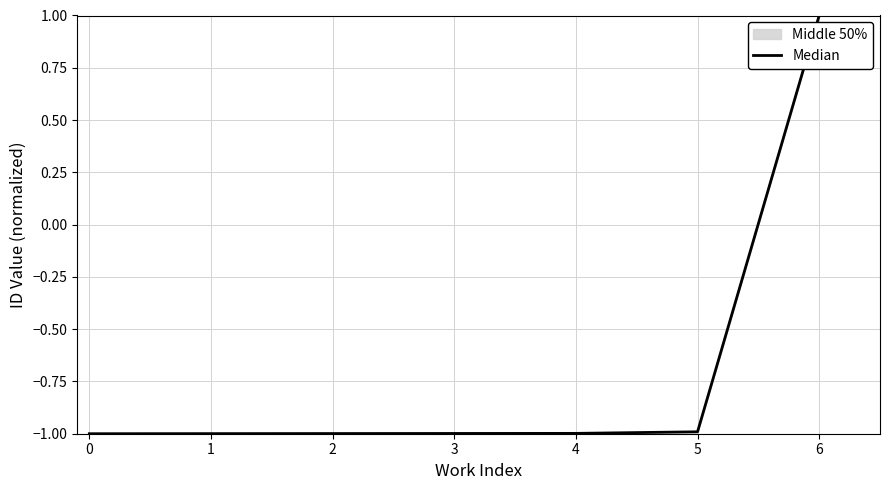

The value of Median at 6 is 1.6. True or false?

False